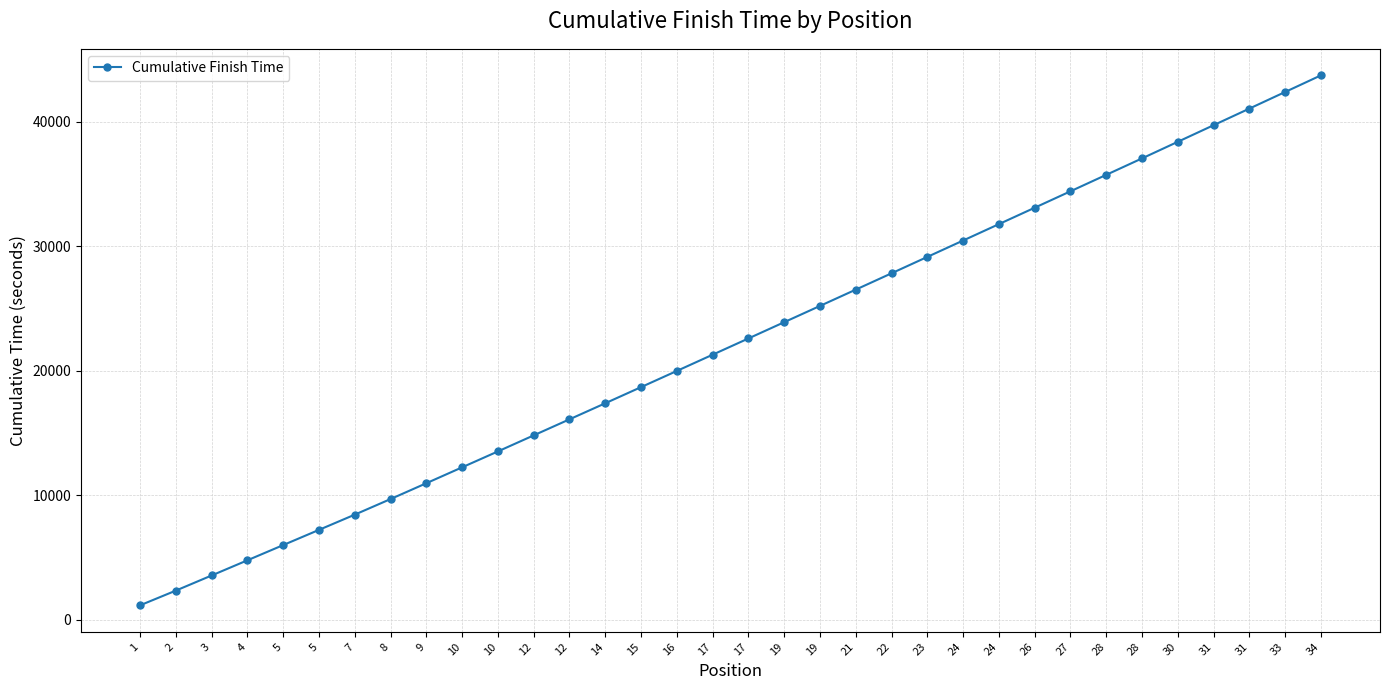

How many distinct data groups are displayed?

1